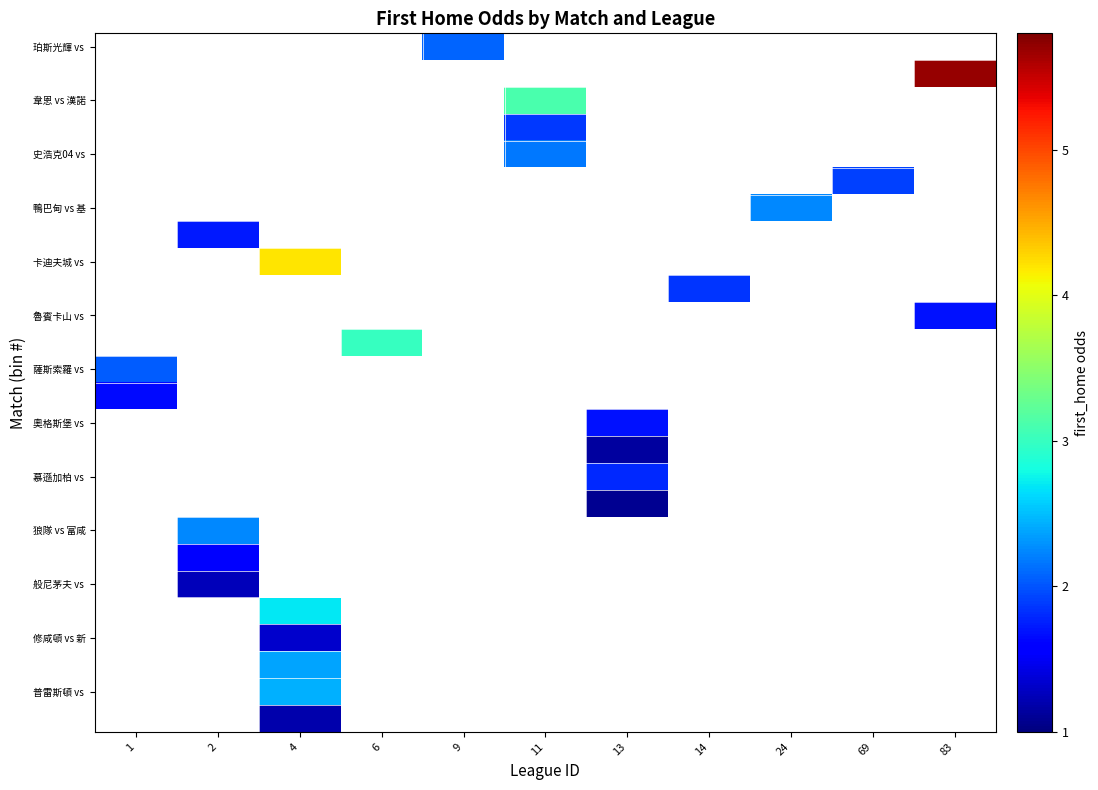

Between 24 and 4, which is larger?

4